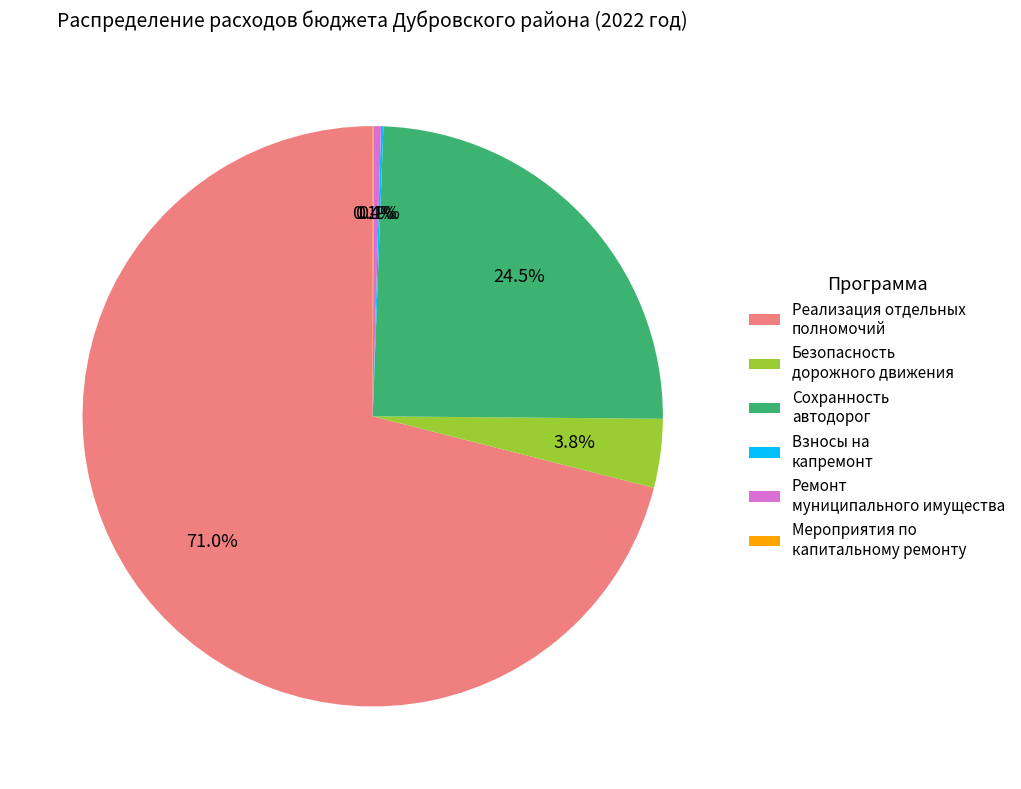

Which has a higher value, Сохранность автодорог or Ремонт муниципального имущества?

Сохранность автодорог